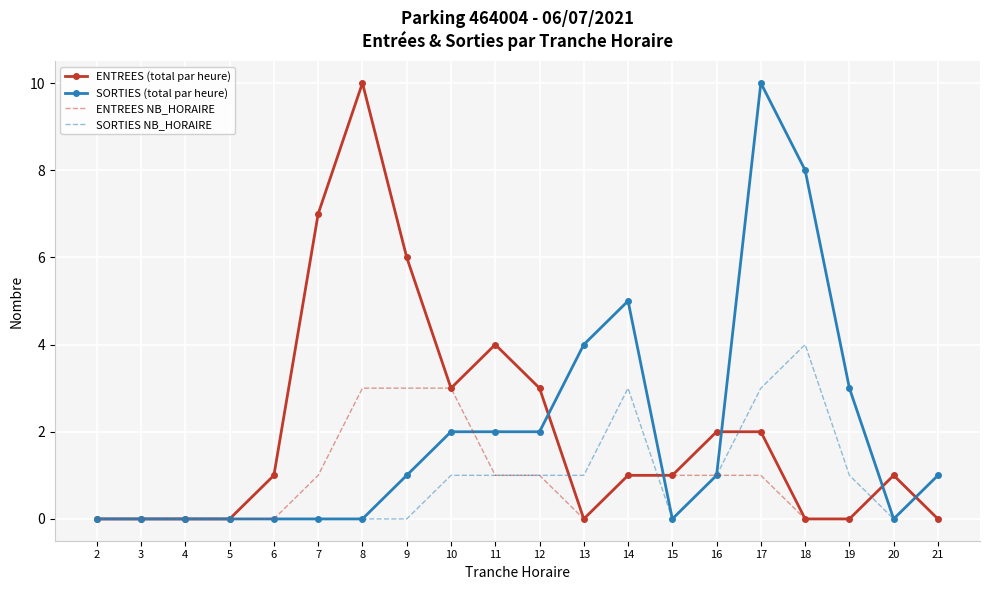

After their last crossing, which series has the higher values: ENTREES (total par heure) or SORTIES NB_HORAIRE?

SORTIES NB_HORAIRE